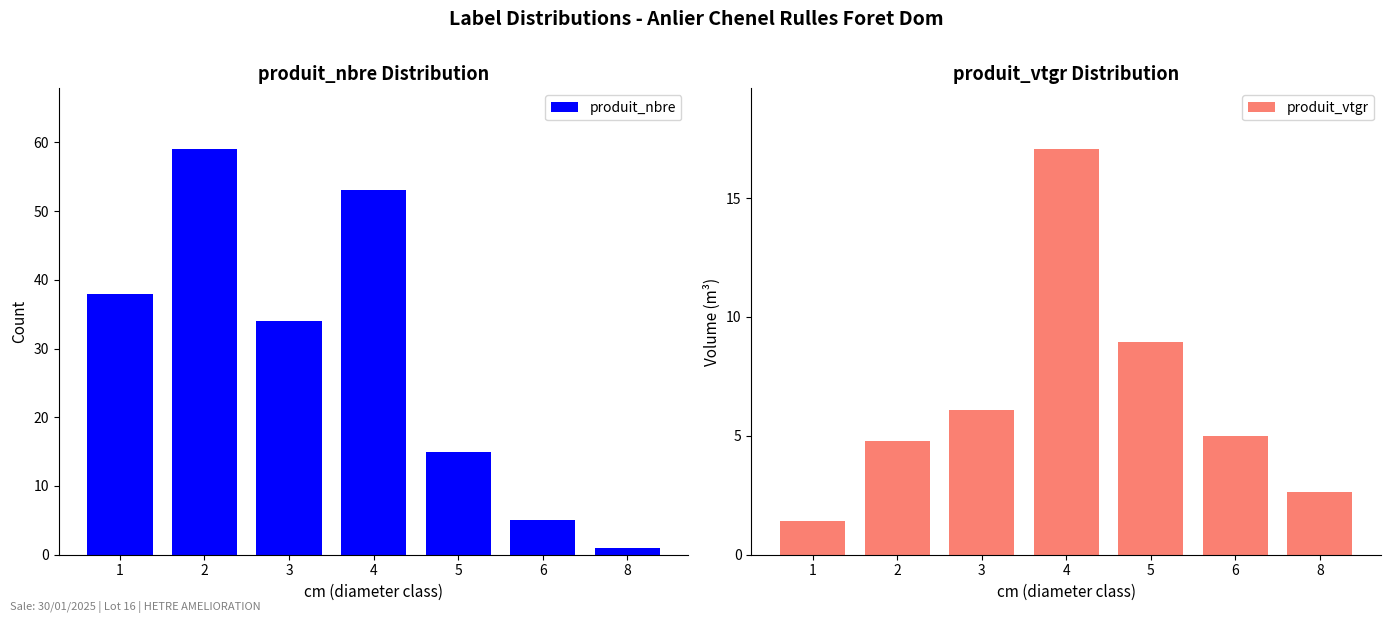

Rank the series by their maximum value, from lowest to highest.

produit_vtgr, produit_nbre